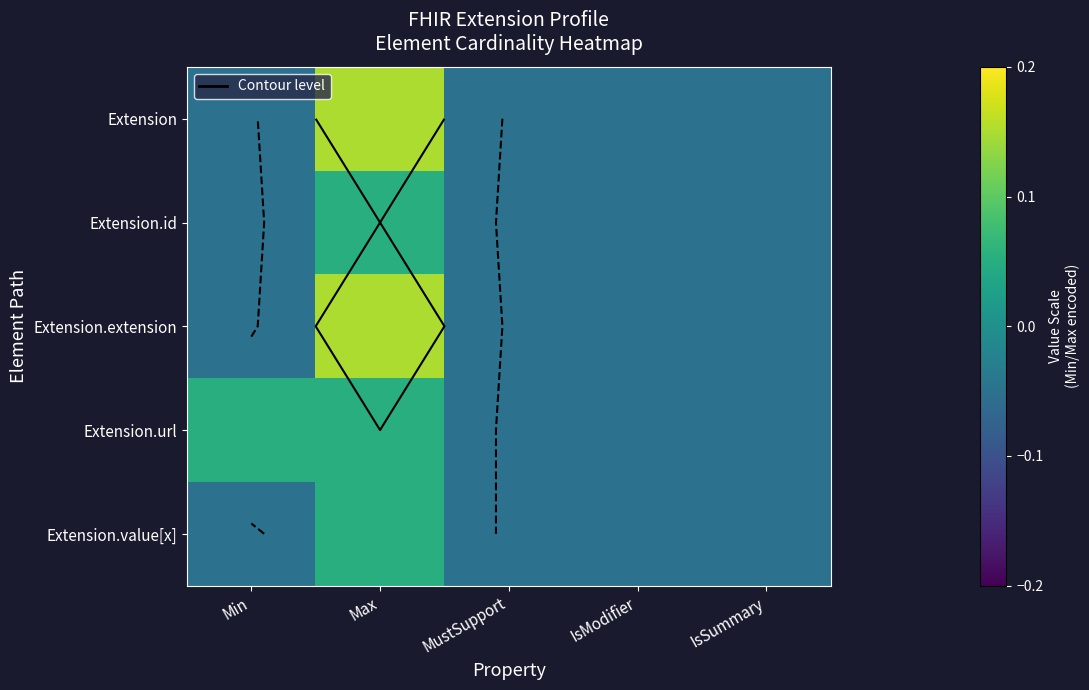

At which label does Extension.id first exceed 0?

Max